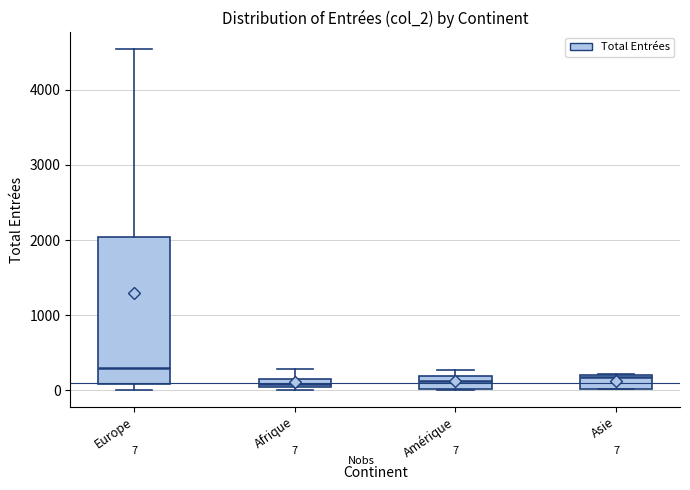

Which box is the tallest, from its lower edge to its upper edge?

Europe